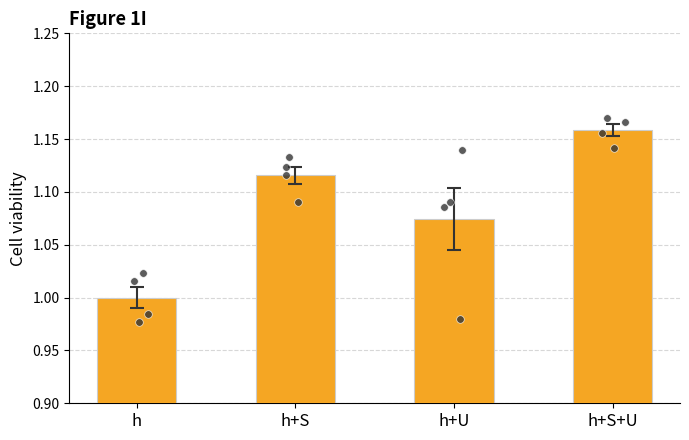

Which series reaches the maximum Y coordinate?

Cell viability mean ± SEM